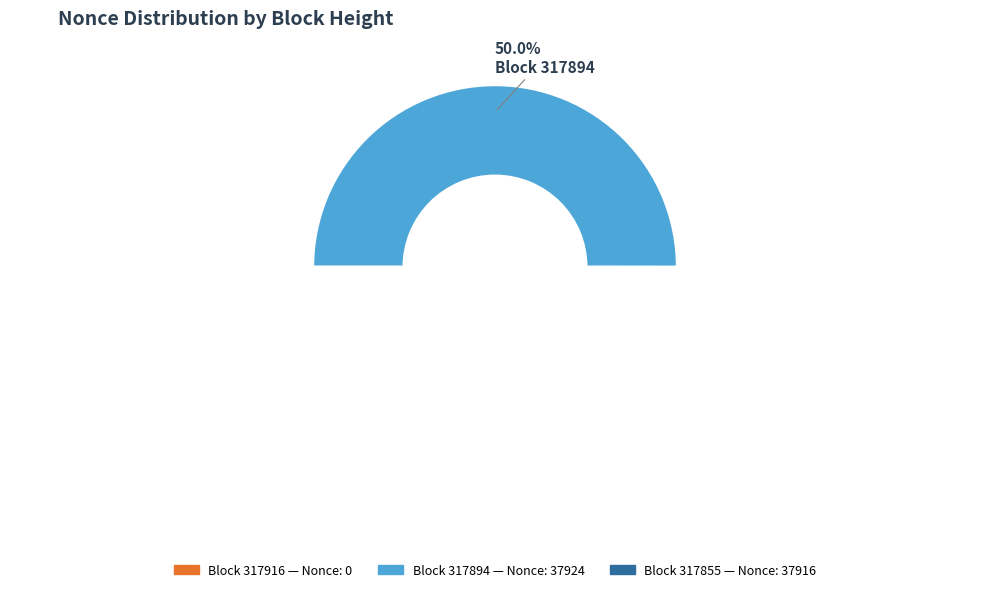

How many segments does this pie chart have?

3